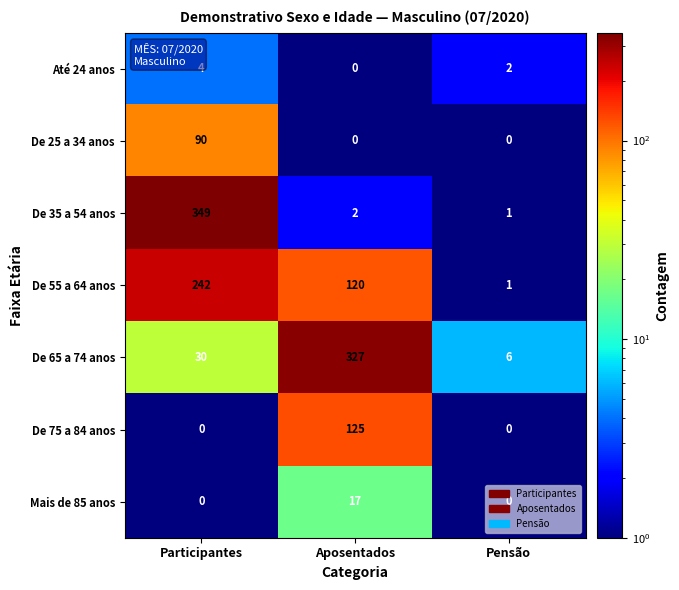

At which category does the chart reach its peak across all series?

Participantes